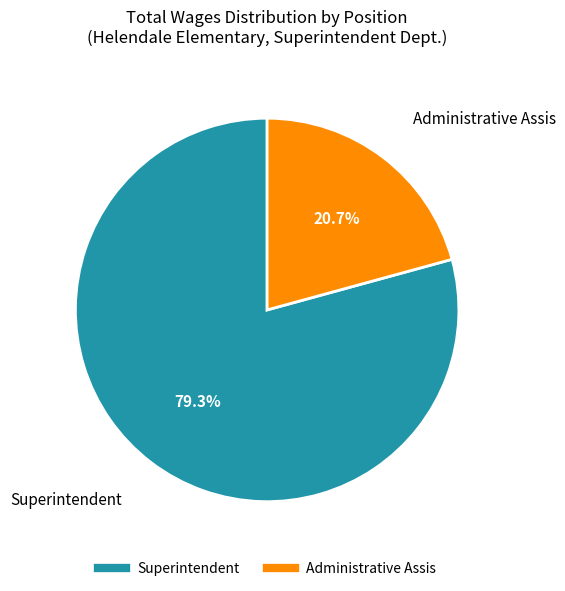

What is the smallest slice in the pie chart?

Administrative Assis